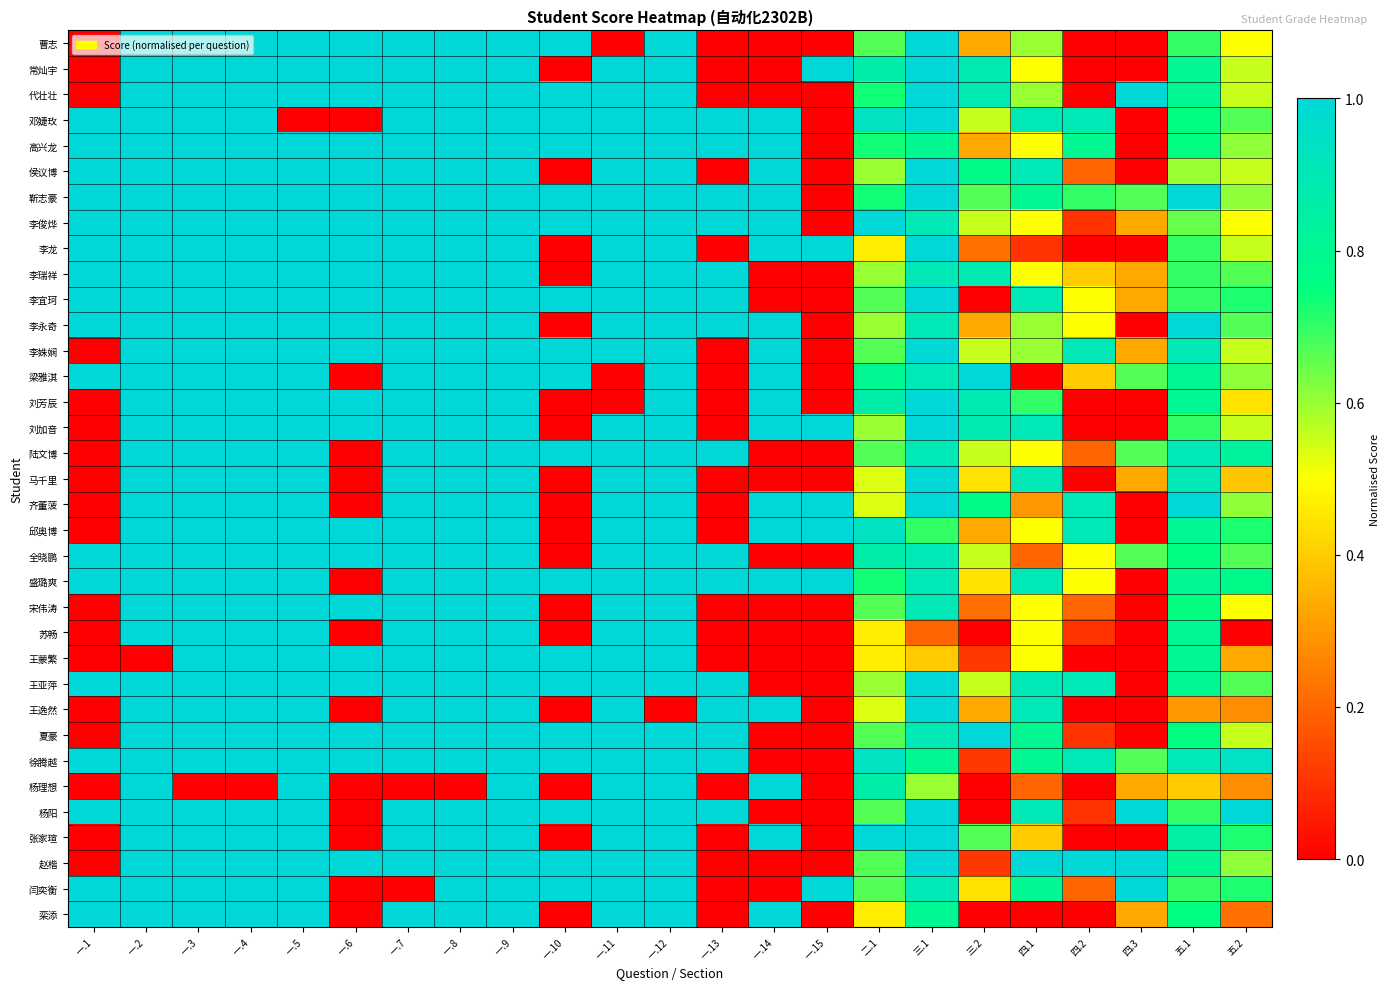

At how many categories does at least one series exceed 0?

23